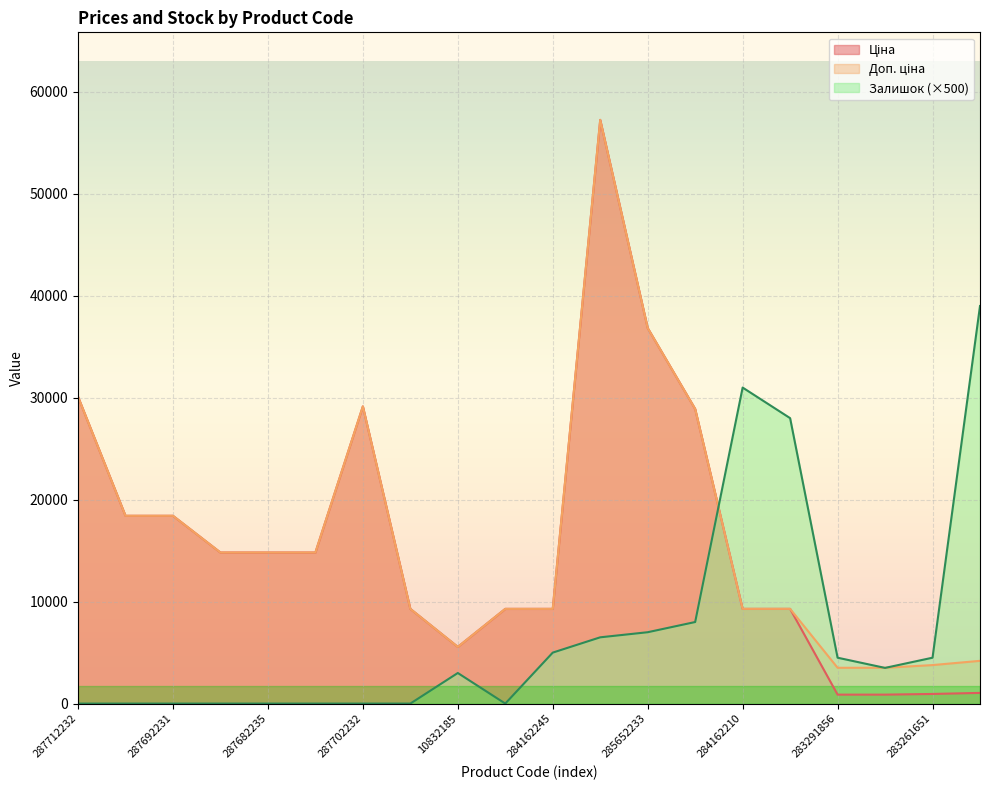

Which label corresponds to the largest value in the chart?

285662232